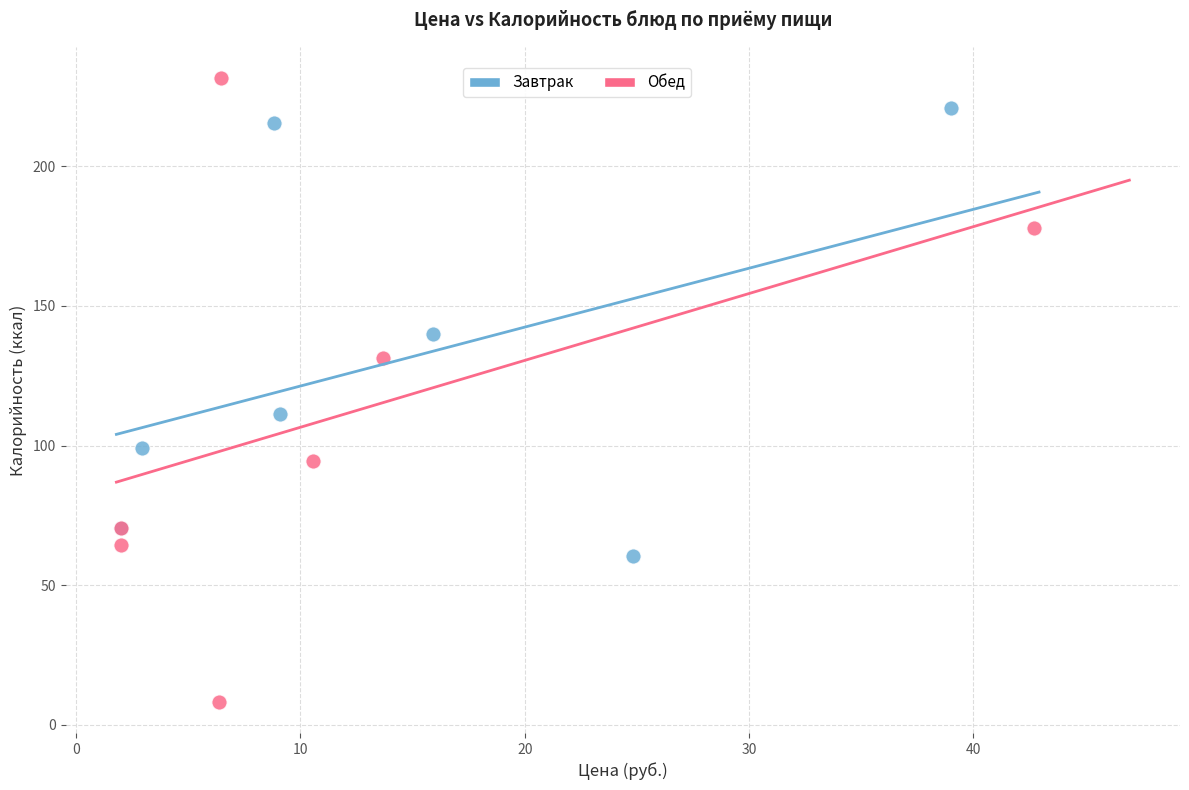

Which series contains the lowest Y value?

Обед